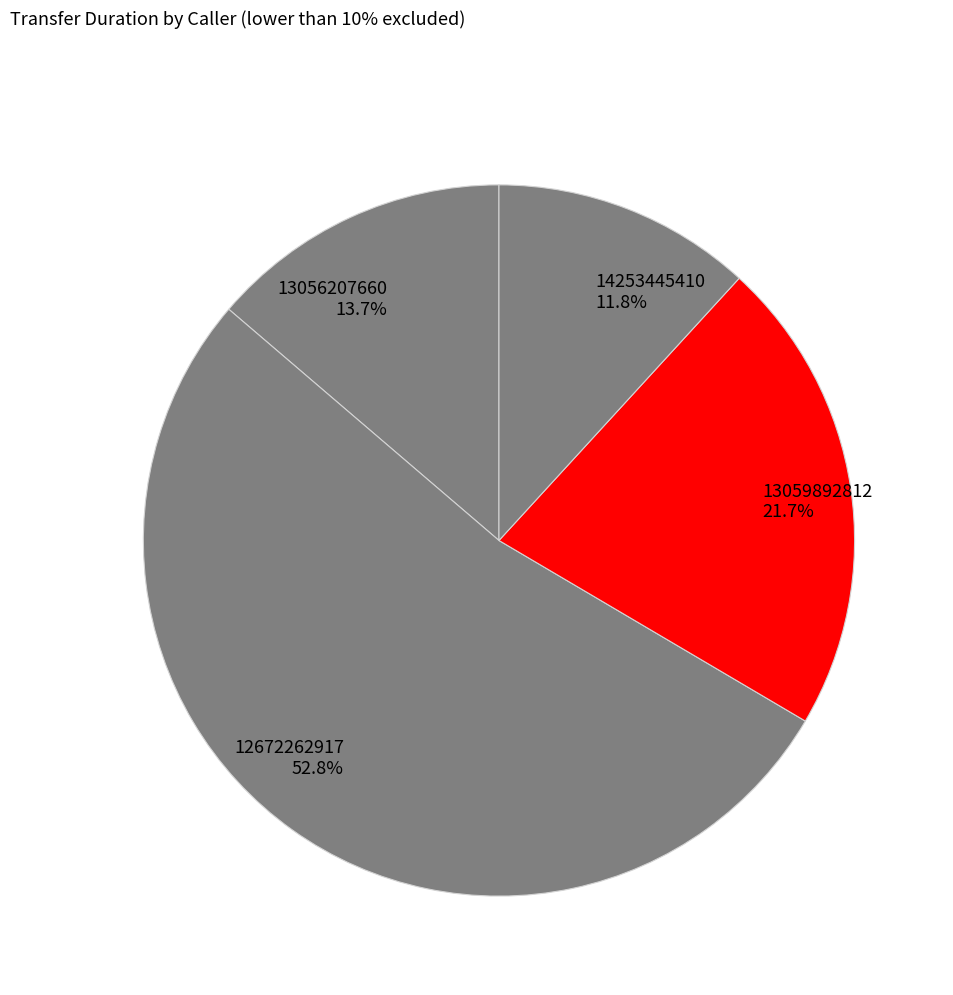

Which has a higher value, 12672262917 or 14253445410?

12672262917